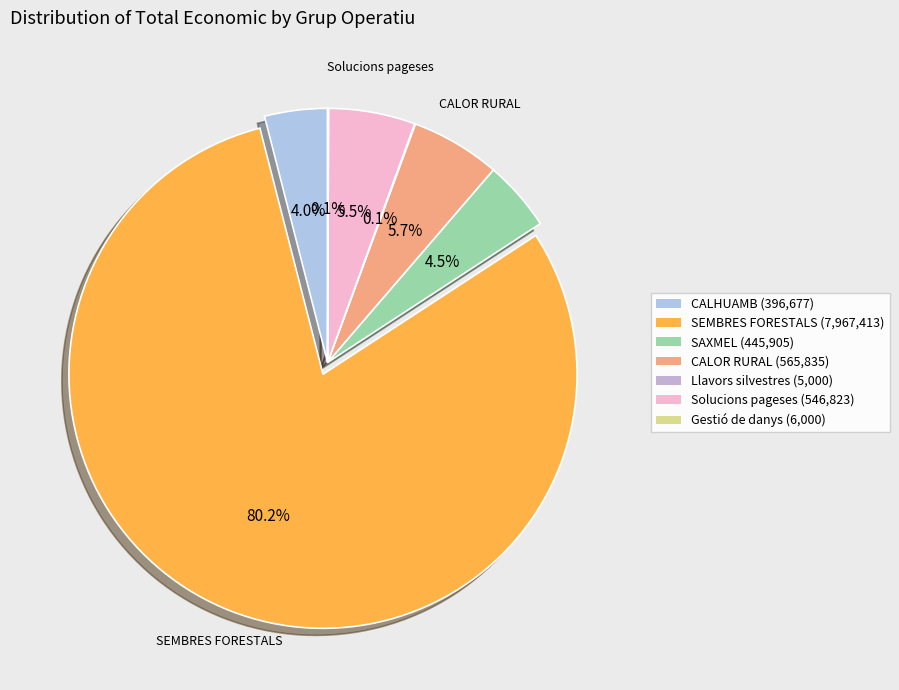

Combined, do SAXMEL and CALHUAMB account for over 50%?

No